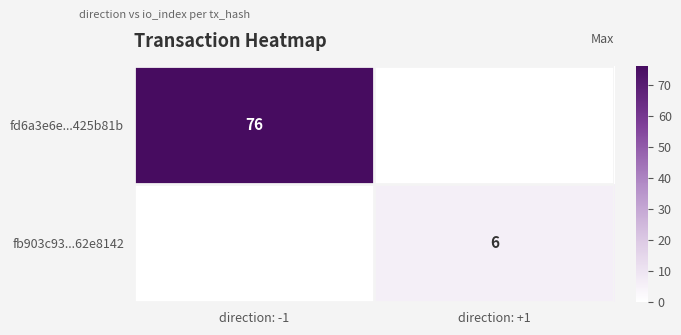

Is it true that fd6a3e6e...425b81b equals 106 at direction: -1?

False